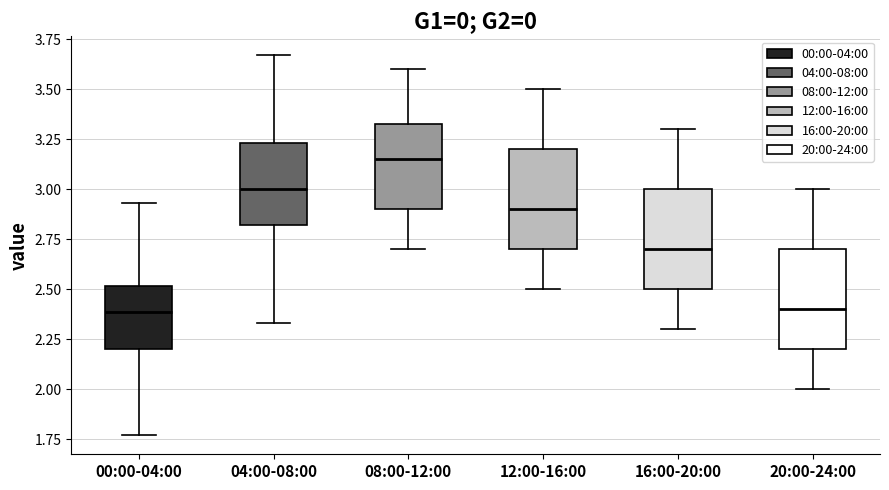

Reading left to right, read every box against the y-axis: the position of its median line, the range the box covers, and the ends of its whiskers. The values are not printed on the chart, so give them approximately, as read against the axis.

00:00-04:00: median 2.40, box 2.20 to 2.50, whiskers 1.75 to 2.95
04:00-08:00: median 3.00, box 2.80 to 3.25, whiskers 2.35 to 3.65
08:00-12:00: median 3.15, box 2.90 to 3.35, whiskers 2.70 to 3.60
12:00-16:00: median 2.90, box 2.70 to 3.20, whiskers 2.50 to 3.50
16:00-20:00: median 2.70, box 2.50 to 3.00, whiskers 2.30 to 3.30
20:00-24:00: median 2.40, box 2.20 to 2.70, whiskers 2.00 to 3.00